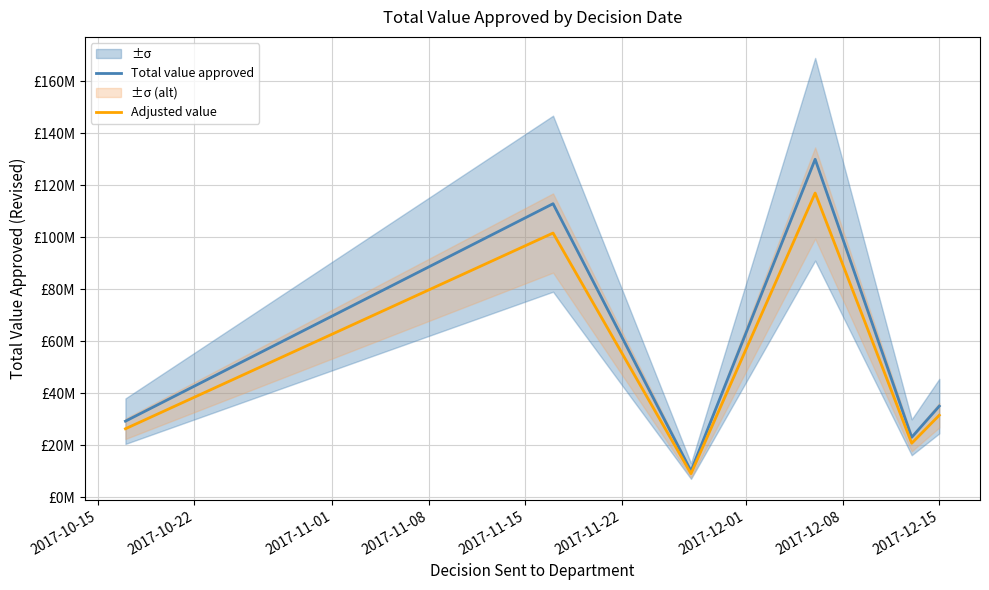

What is the value of the Total value approved point at the 1st from the left?

29200000